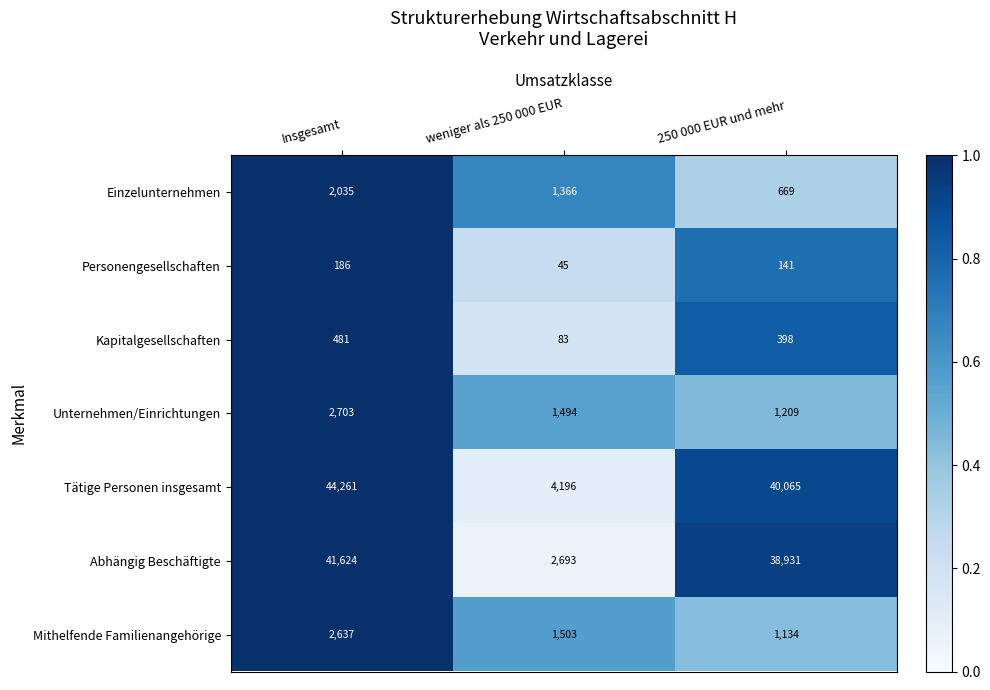

Between Insgesamt and 250 000 EUR und mehr, which series saw the biggest shift?

Tätige Personen insgesamt